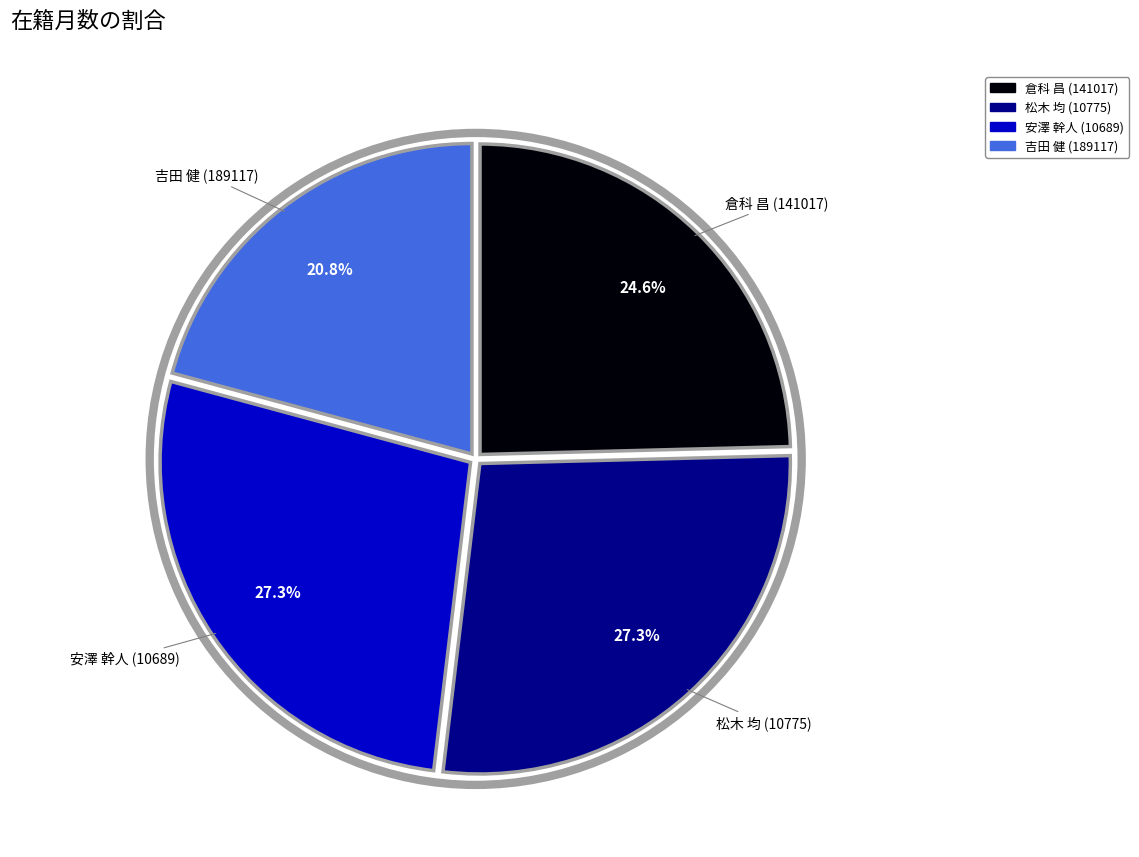

To the nearest percent, what portion does 松木 均 (10775) represent?

27%